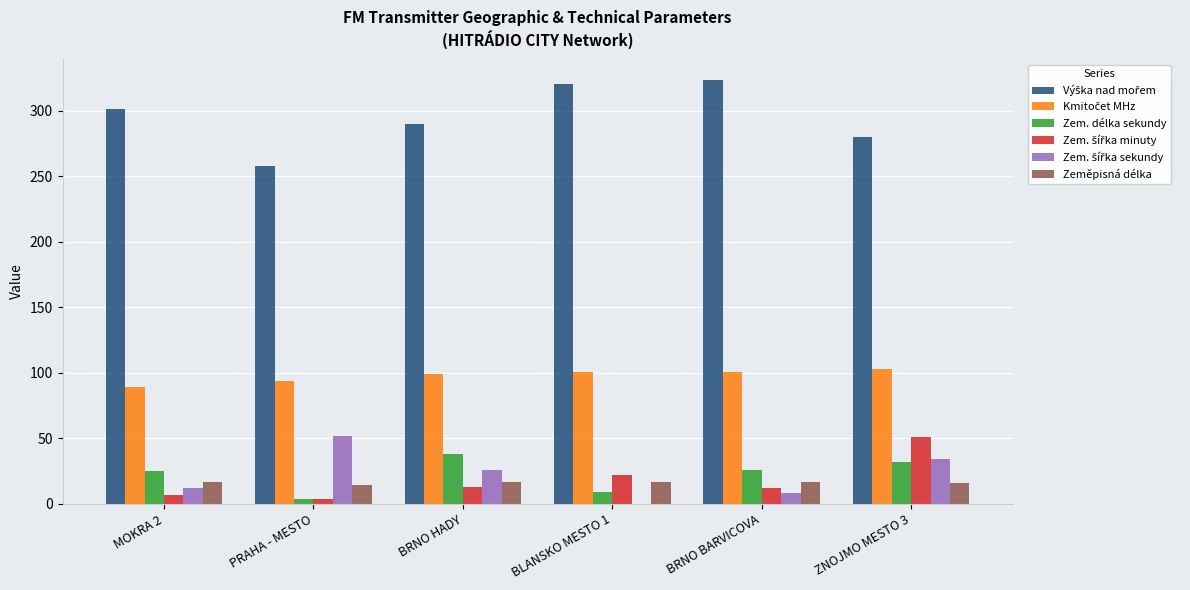

What is the sum of all Zeměpisná délka values?

97.1